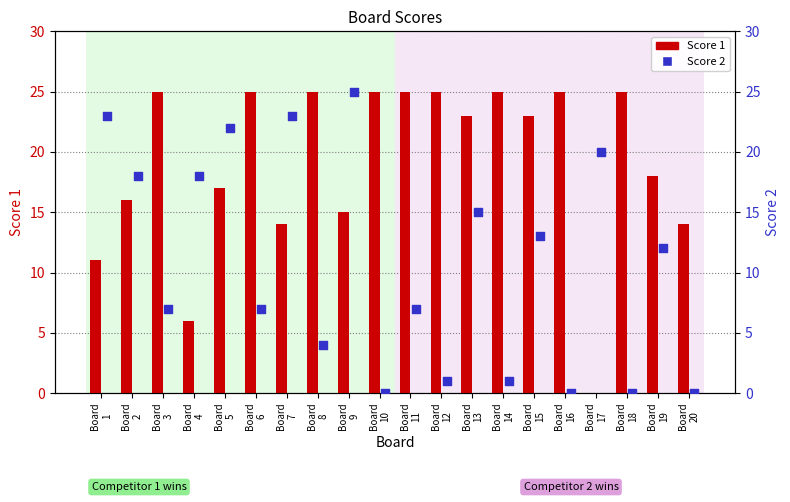

Which series has the largest total across all categories?

Score 1